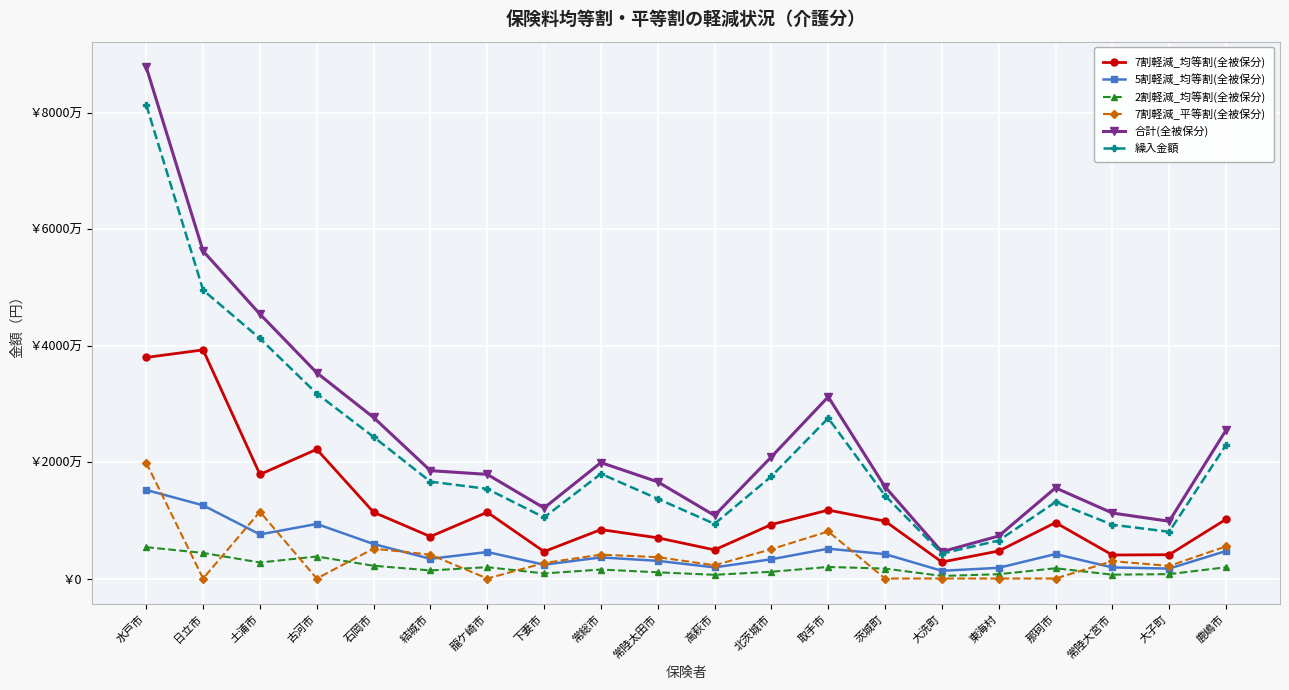

What is the spread (max minus min) of values at 水戸市?

82443800